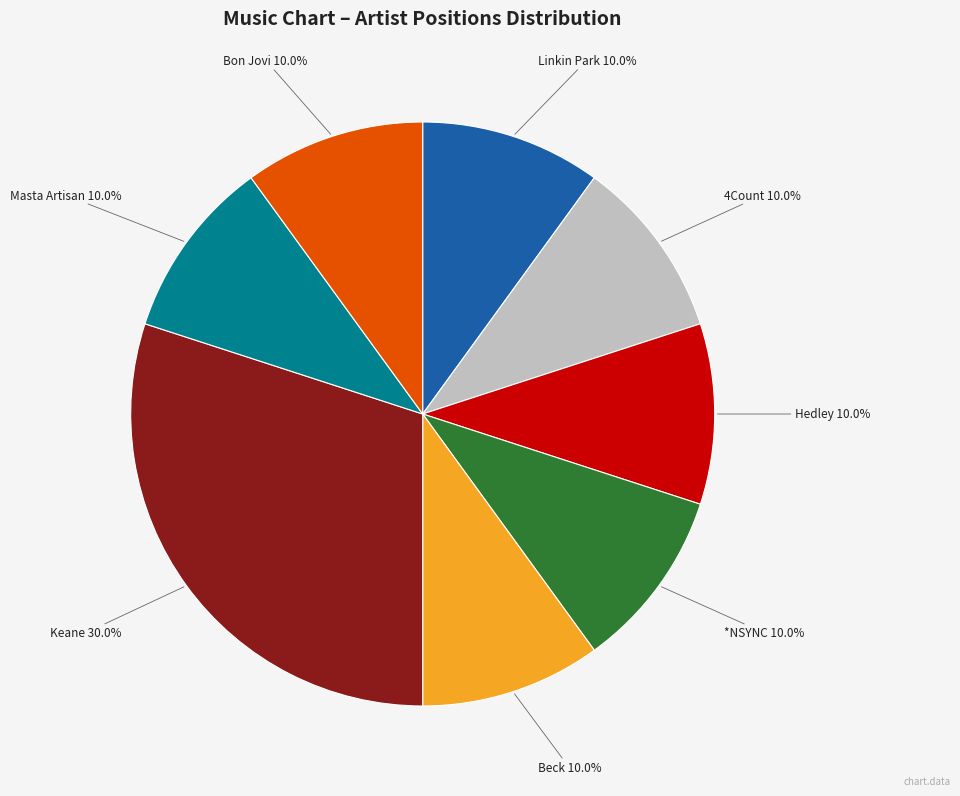

Is there any slice that represents more than half of the pie?

No